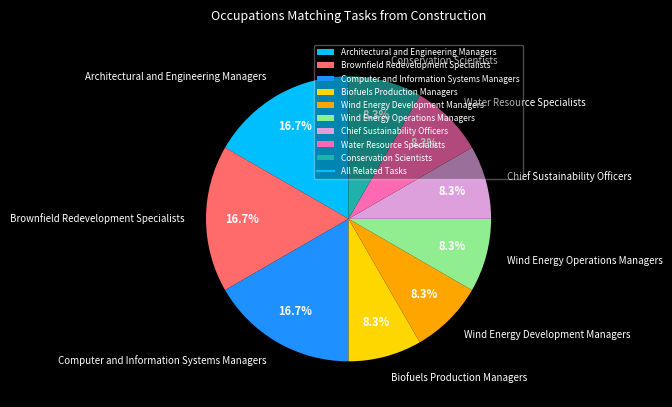

True or false: Brownfield Redevelopment Specialists accounts for 17% of the total.

True